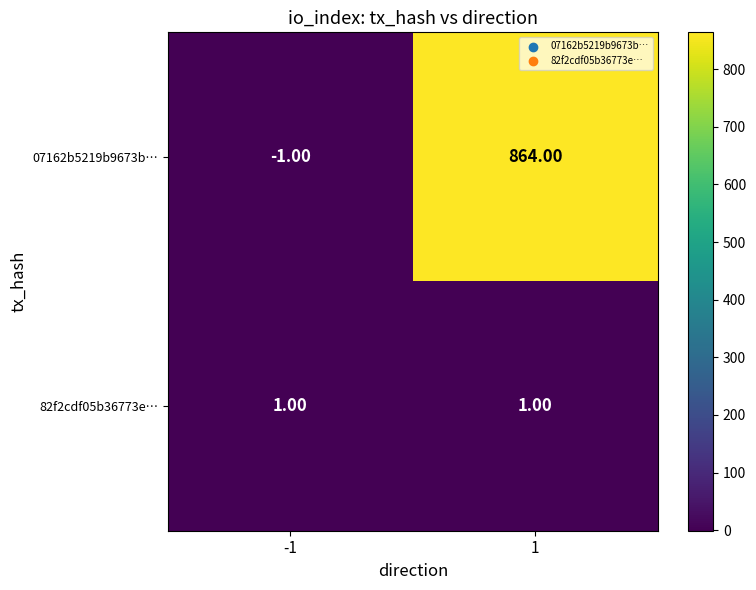

Between -1 and 1, which series saw the biggest shift?

07162b5219b9673b…